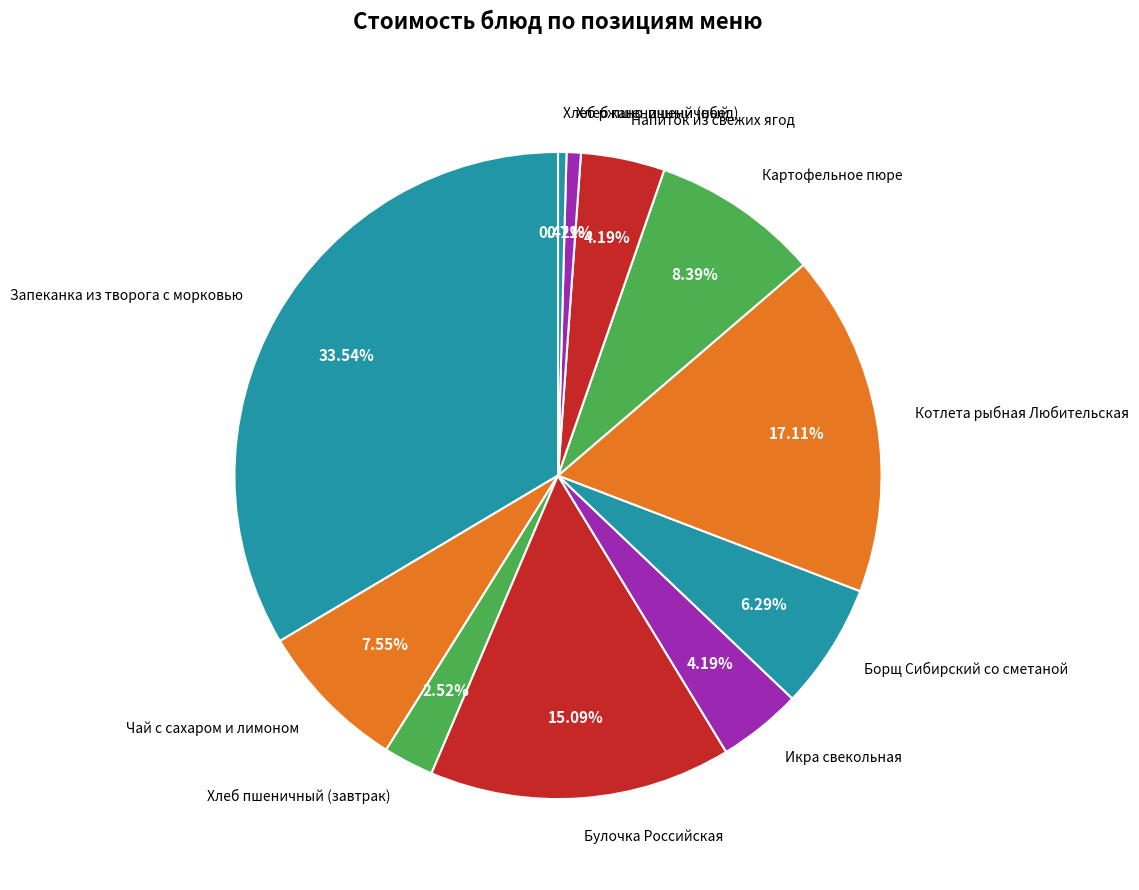

Which slice is the largest?

Запеканка из творога с морковью